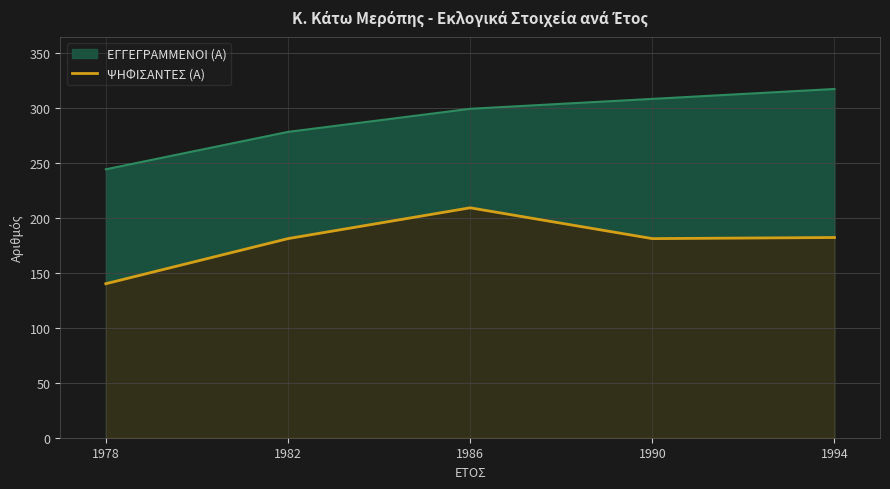

What is the value of the 2nd point from the left?

181